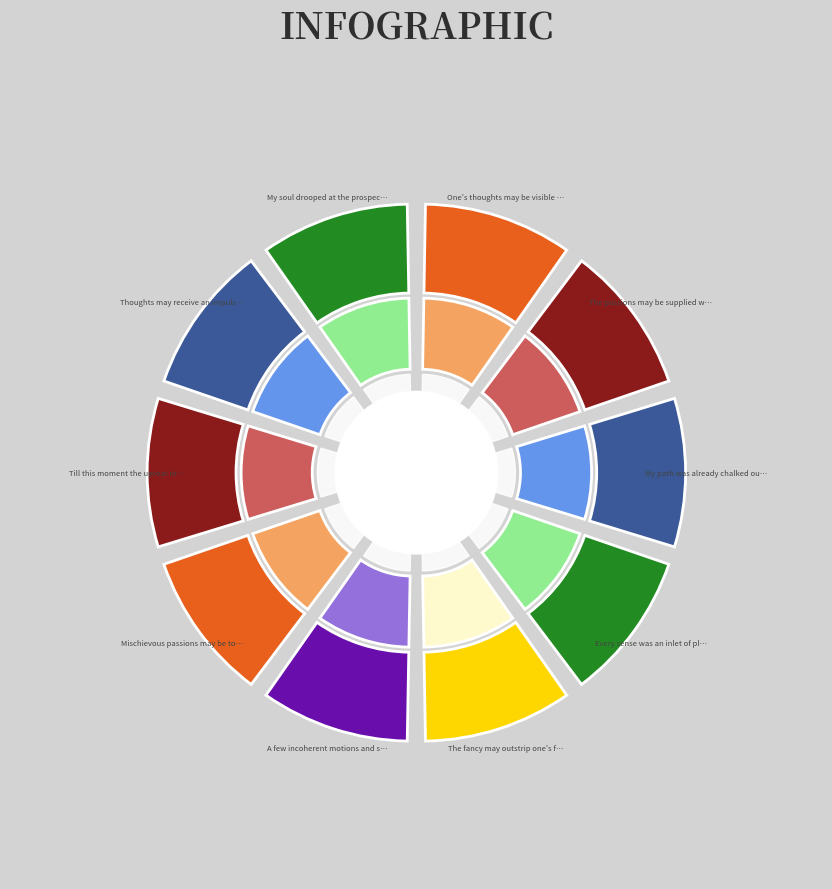

The A few incoherent motions and screams slice represents 1% of the pie. True or false?

False